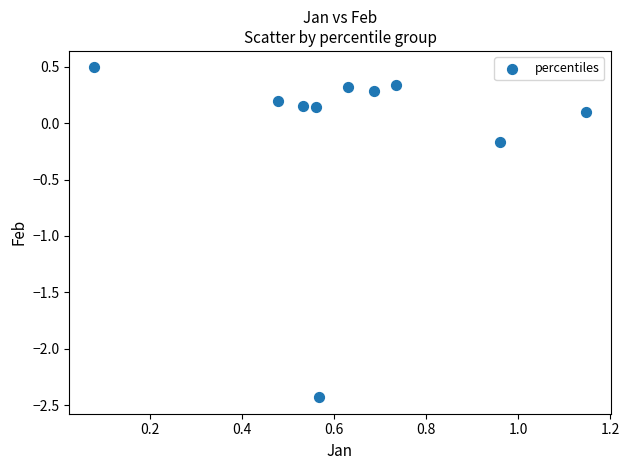

What is the range of X values (max minus min)?

1.1